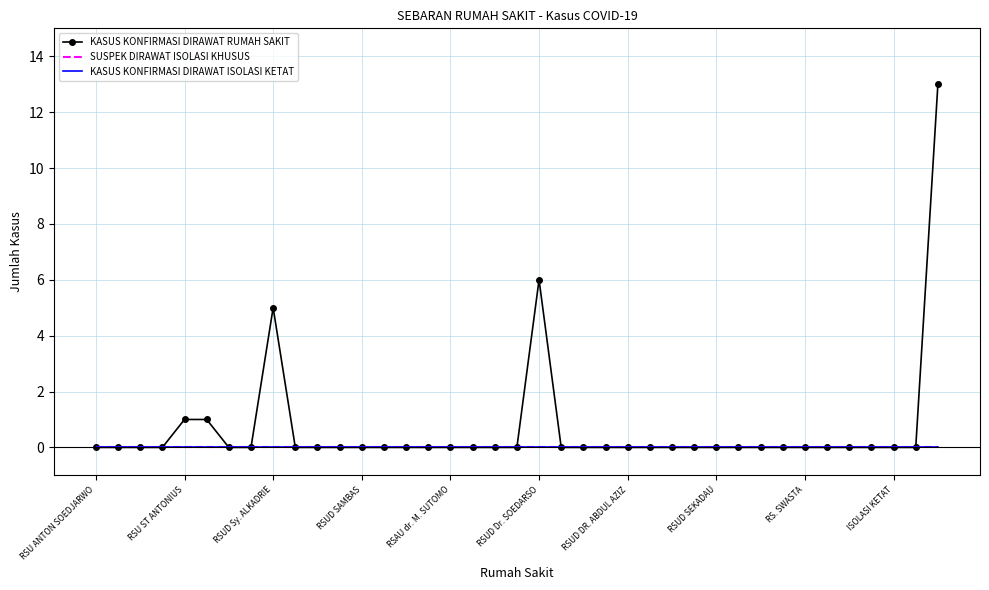

True or false: SUSPEK DIRAWAT ISOLASI KHUSUS has more than 0 points higher than both neighbors.

False